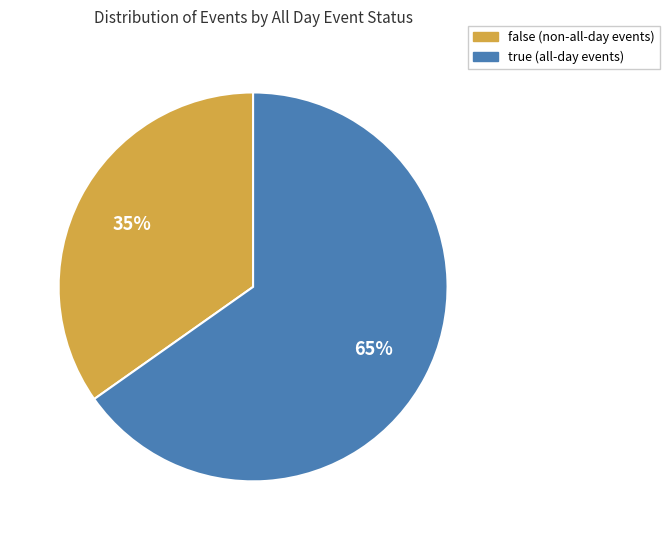

Is there a majority slice in this chart?

Yes